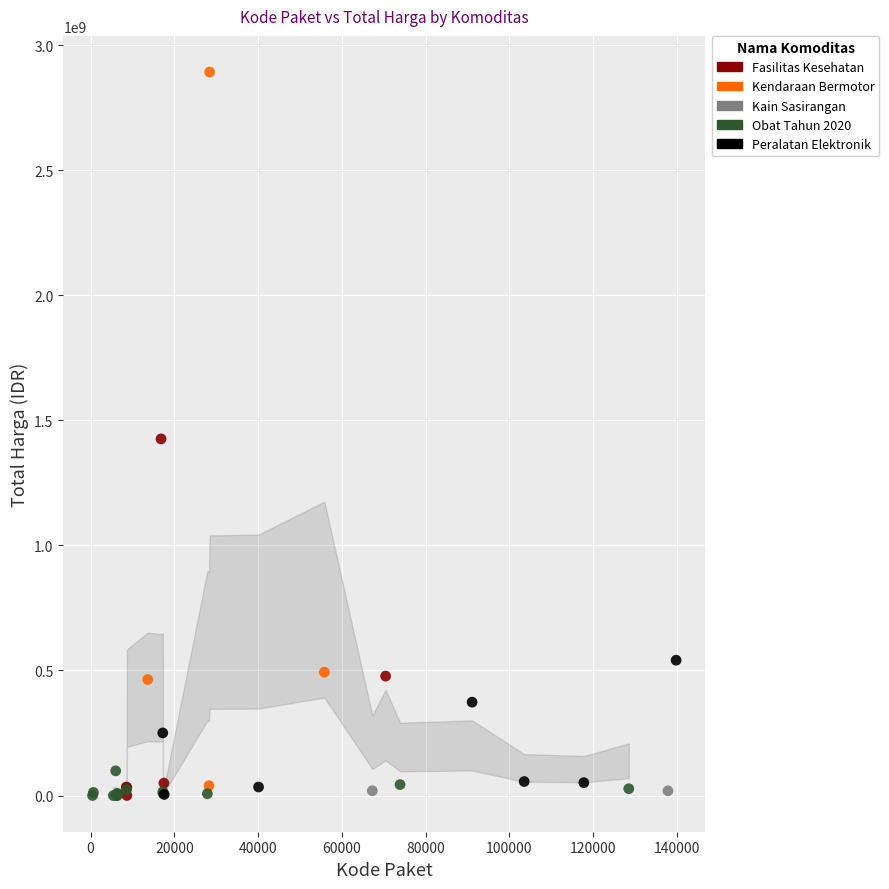

What are all the series names shown in the legend?

Fasilitas Kesehatan, Kendaraan Bermotor, Kain Sasirangan, Obat Tahun 2020, Peralatan Elektronik